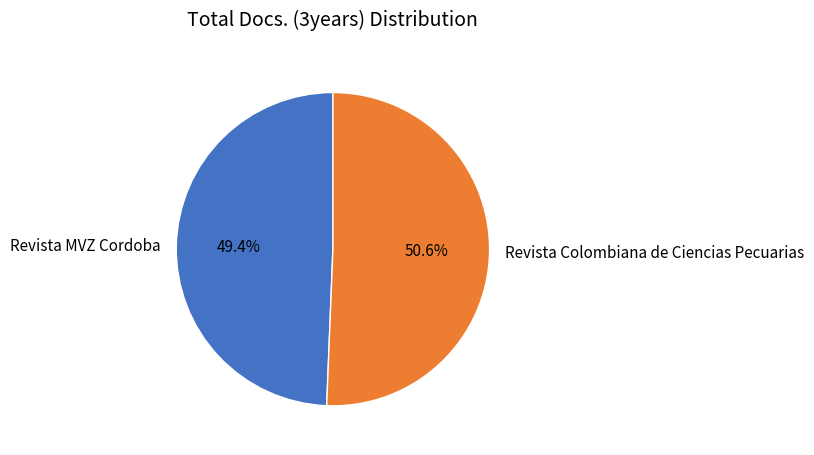

Which has a higher value, Revista MVZ Cordoba or Revista Colombiana de Ciencias Pecuarias?

Revista Colombiana de Ciencias Pecuarias